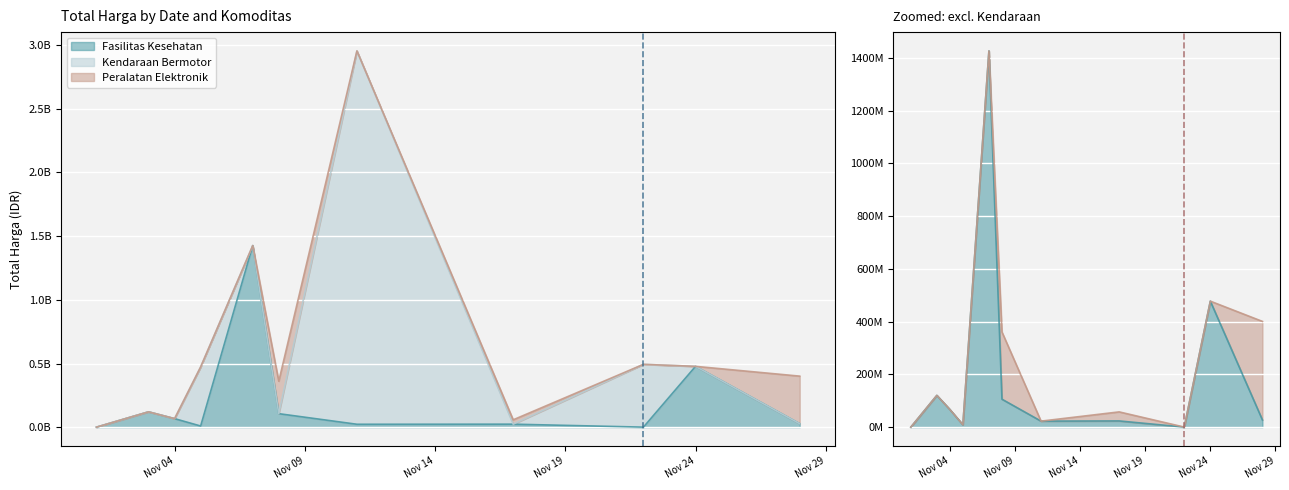

What is the total value across all series at 14?

4672200